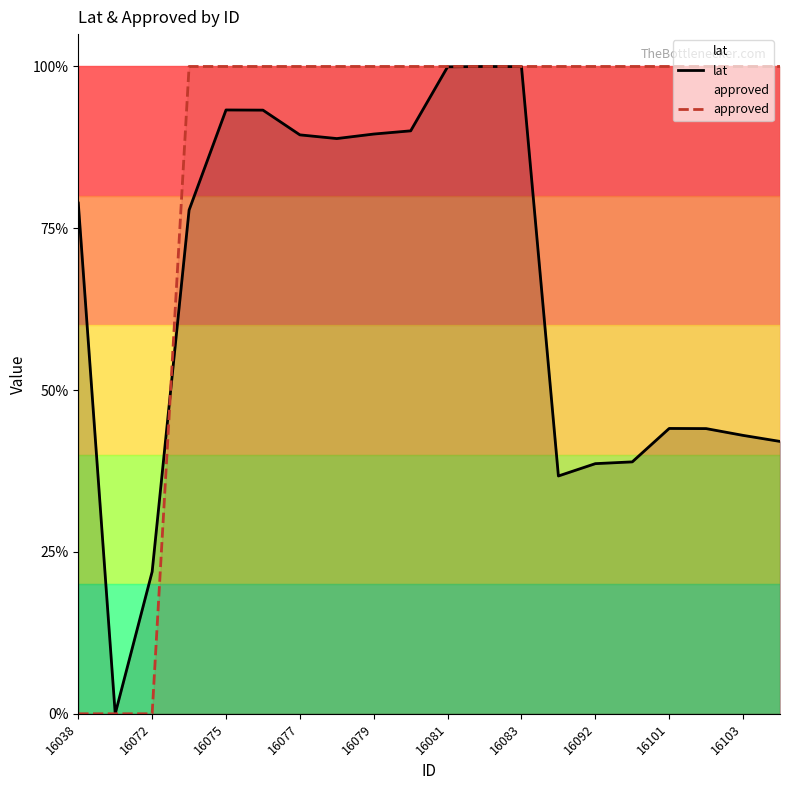

Does the chart have visible grid lines?

No